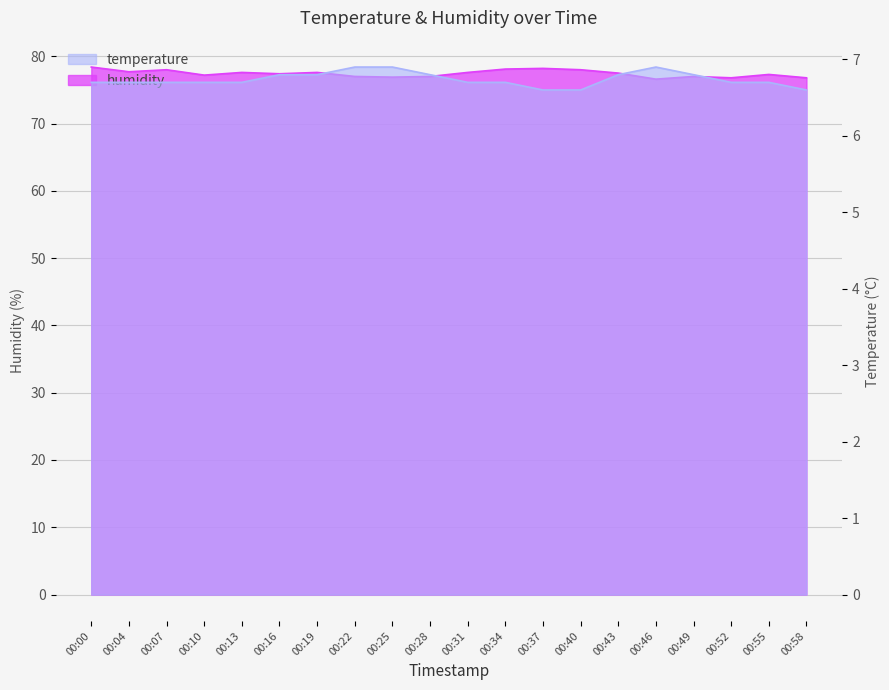

True or false: temperature and humidity intersect in this chart.

False